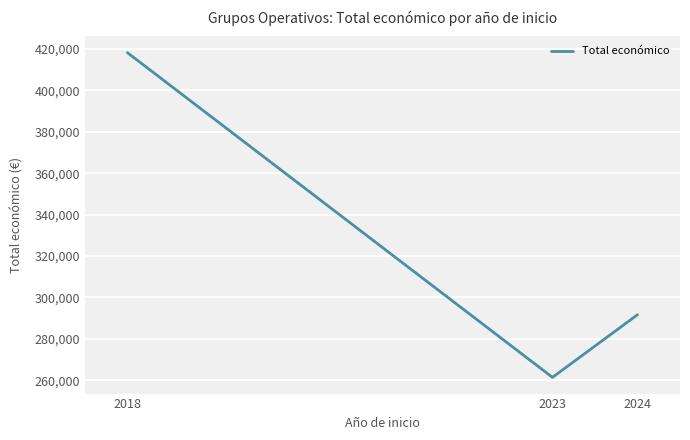

What is the smallest value displayed?

261408